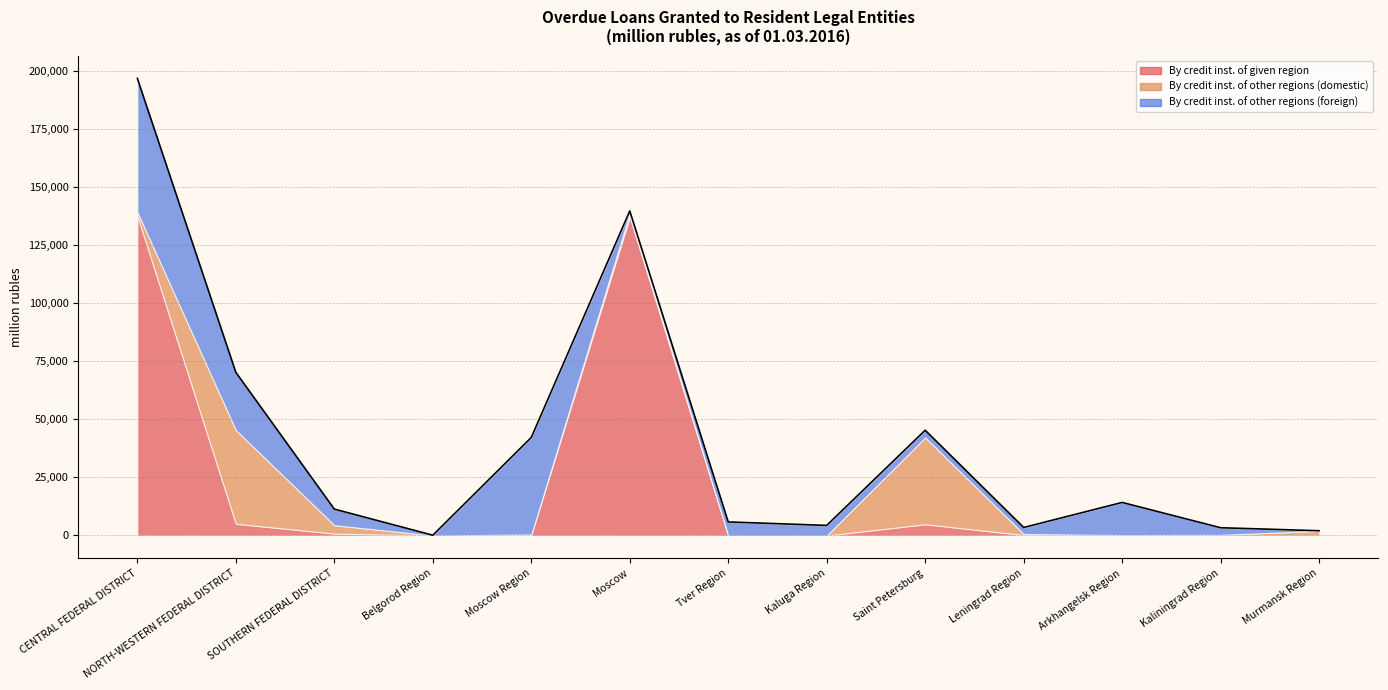

The By credit inst. of given region series shows 5052 at NORTH-WESTERN FEDERAL DISTRICT. True or false?

True